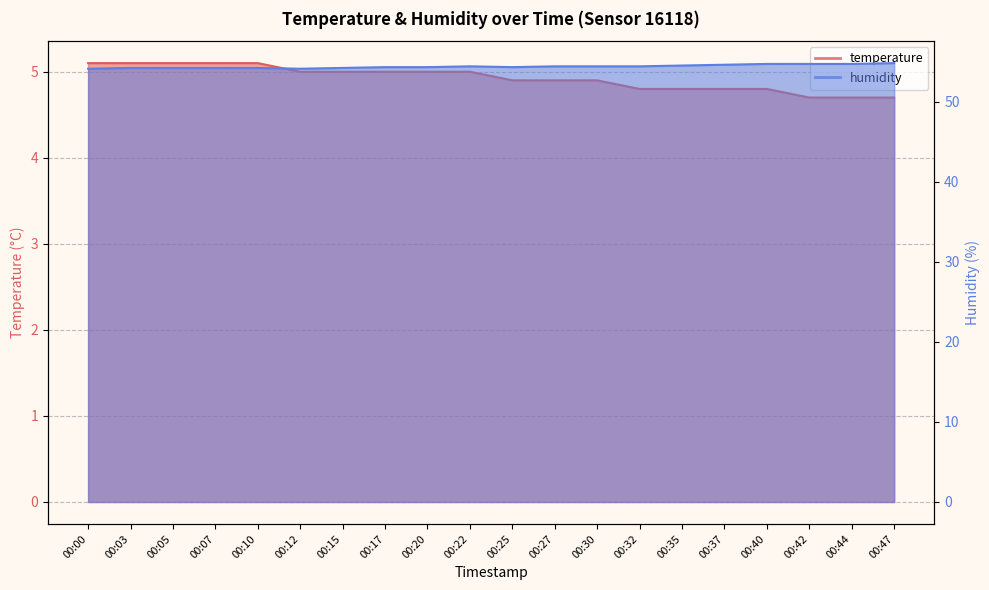

Where does the temperature series first go above 5?

00:00